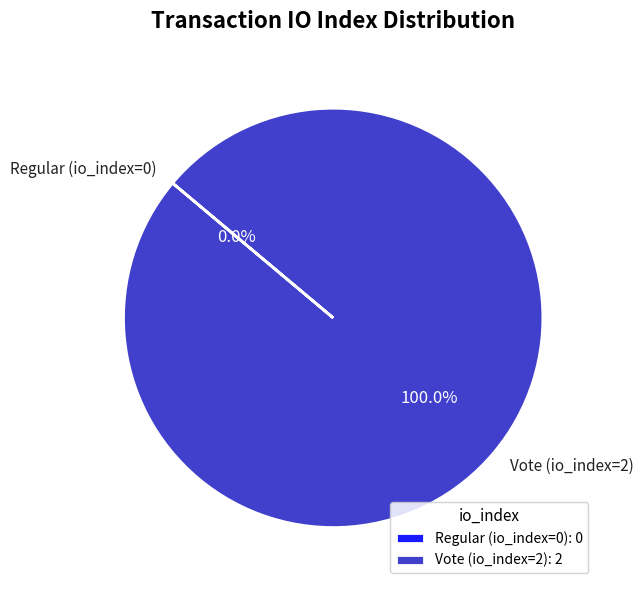

Is the sum of Vote (io_index=2) and Regular (io_index=0) greater than half?

Yes